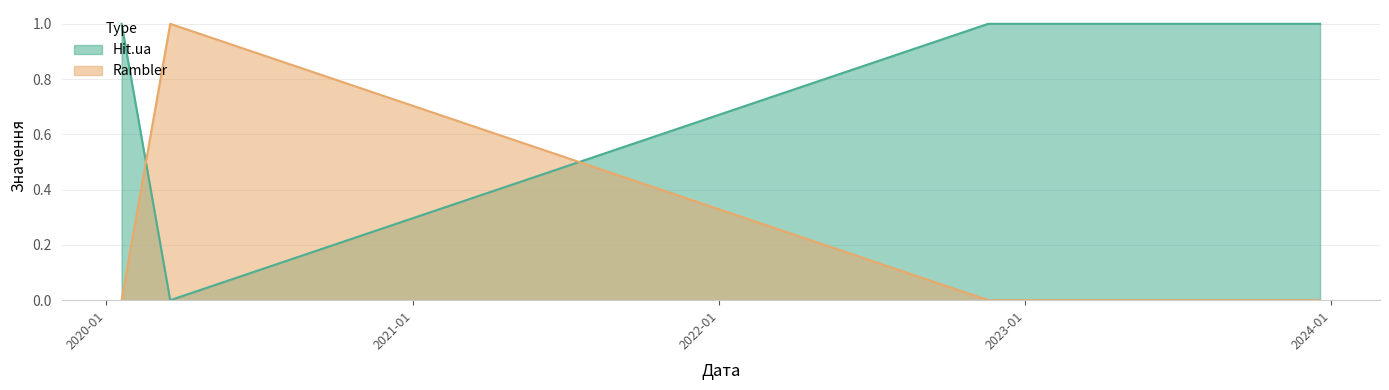

The value of Hit.ua at 2023-12-19 is 1. True or false?

True